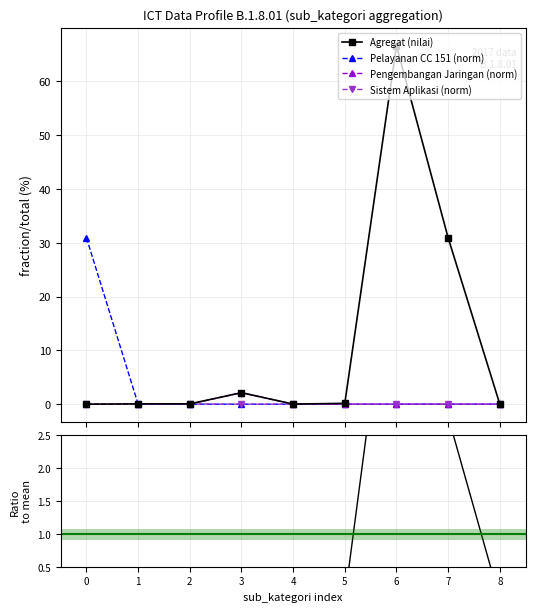

Which label corresponds to the largest value in the chart?

6